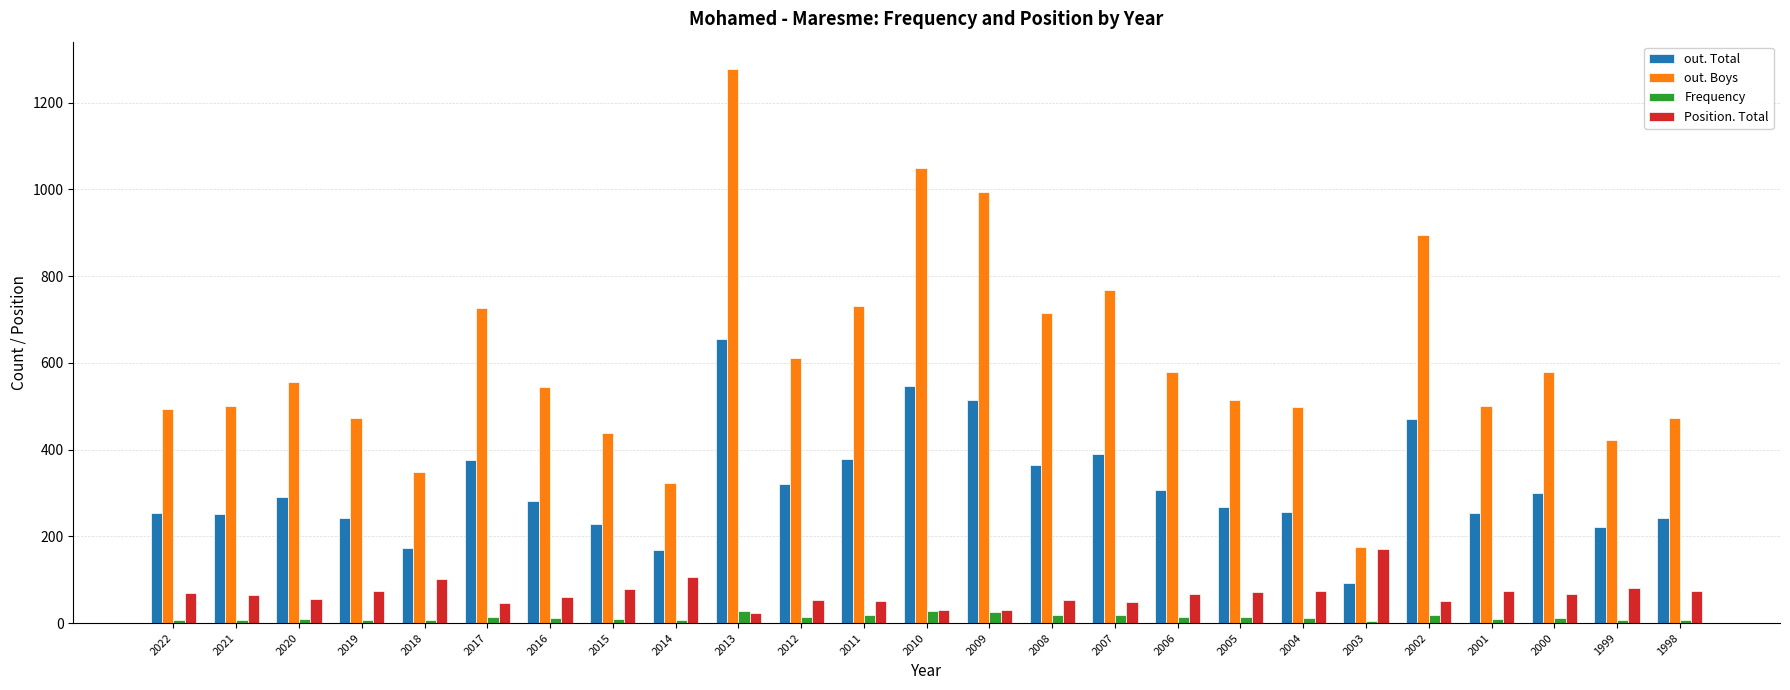

At which label does Position. Total reach its peak?

2003